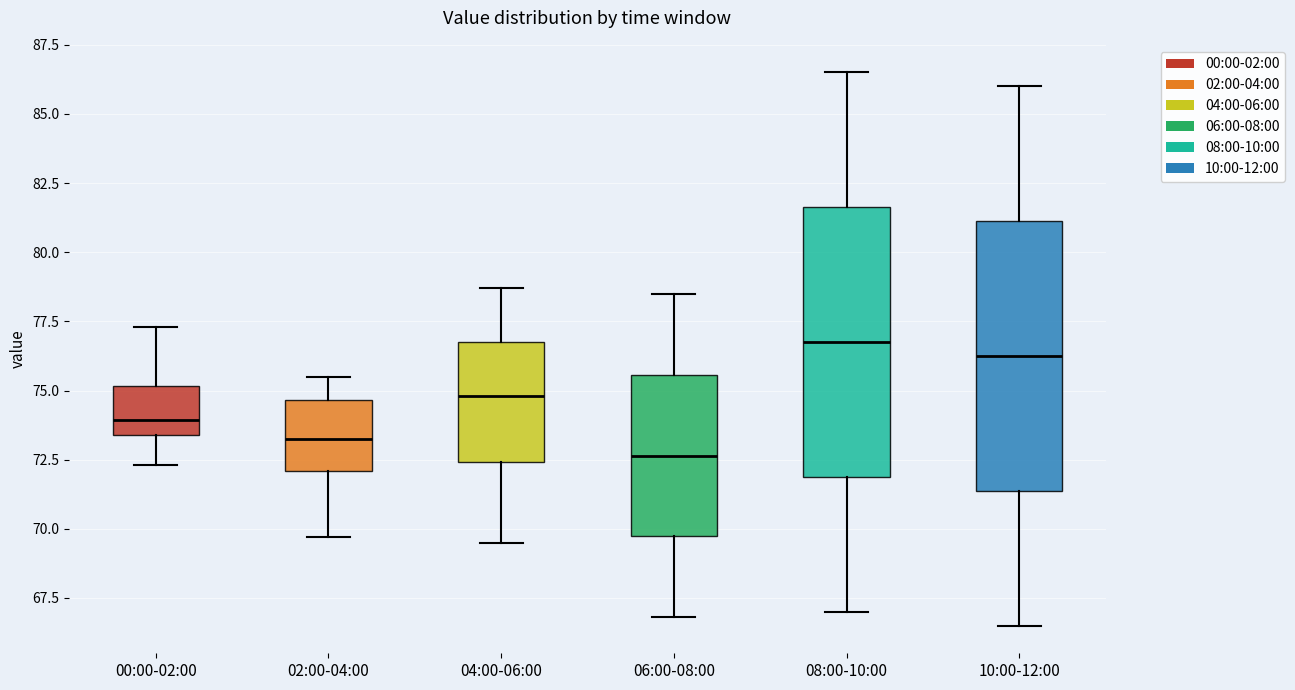

Which box has the lowest median line?

06:00-08:00